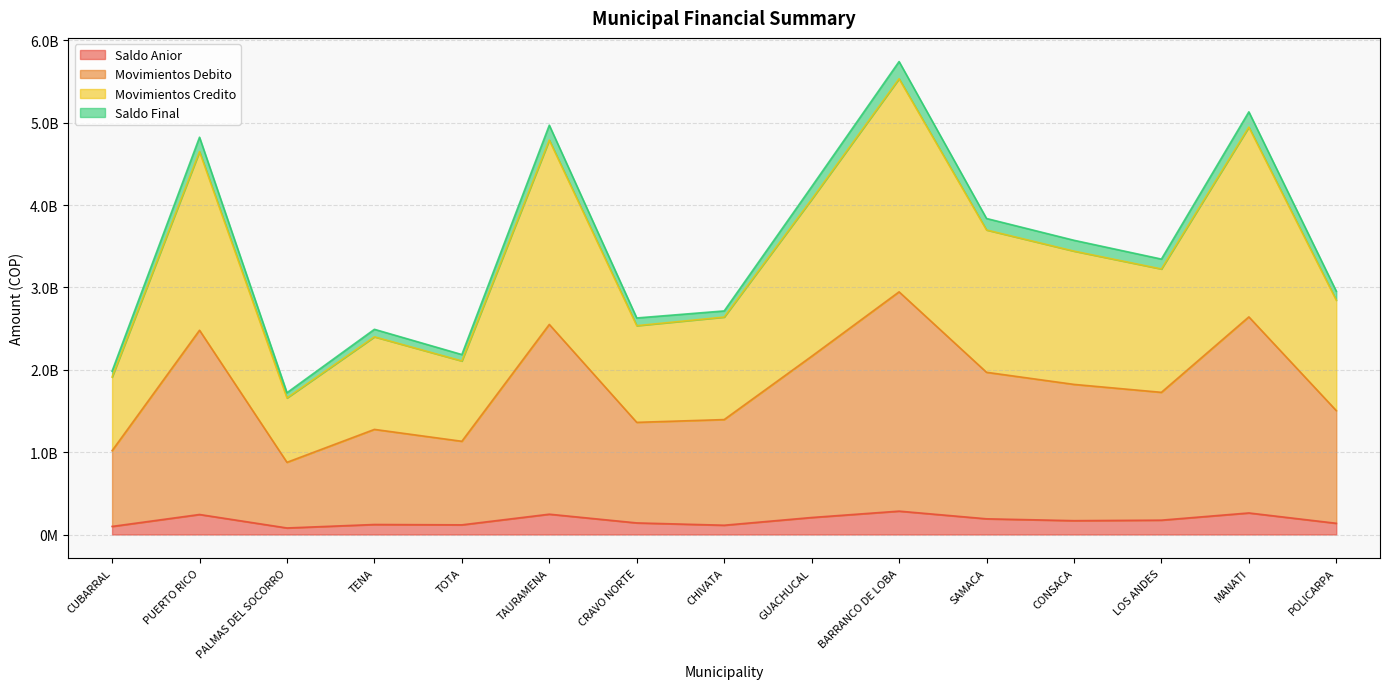

List the labels in order of Movimientos Debito value, largest first.

BARRANCO DE LOBA, MANATI, TAURAMENA, PUERTO RICO, GUACHUCAL, SAMACA, CONSACA, LOS ANDES, POLICARPA, CHIVATA, CRAVO NORTE, TENA, TOTA, CUBARRAL, PALMAS DEL SOCORRO